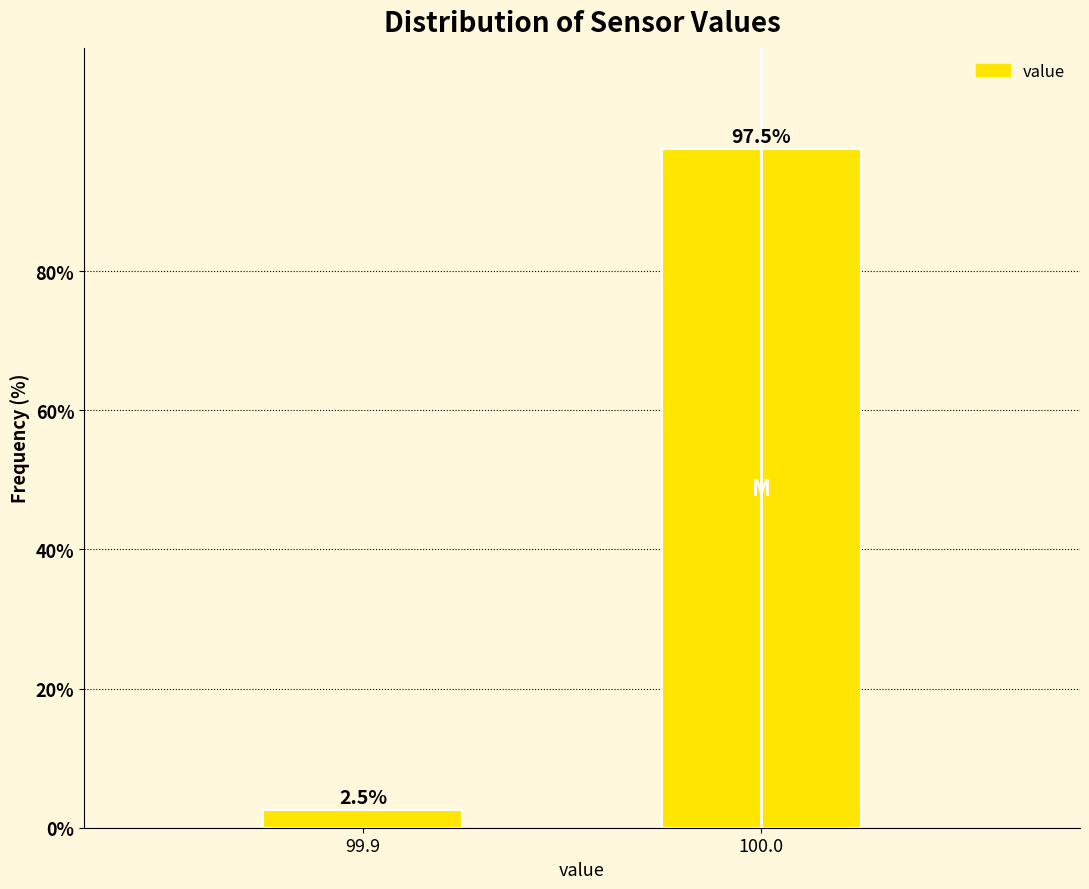

Reading left to right, list all the values displayed in this chart.

2.5	97.5